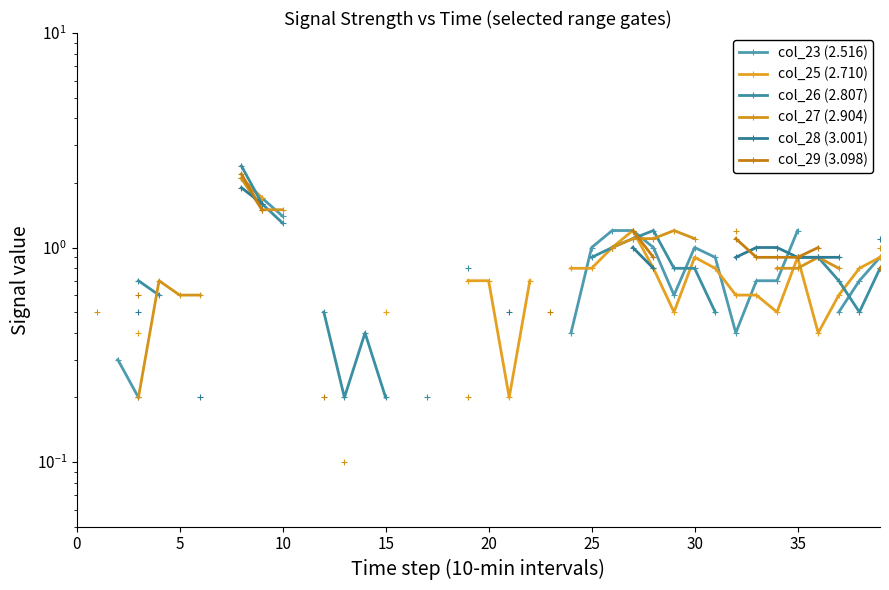

How many intersections are there between col_28 (3.001) and col_29 (3.098)?

2